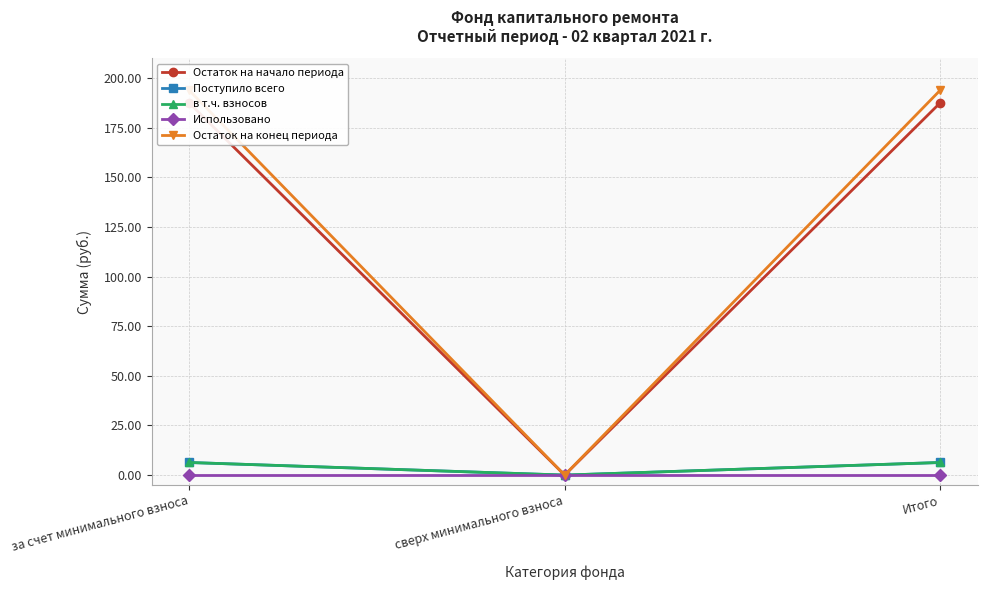

At which label does Поступило всего reach its peak?

за счет минимального взноса